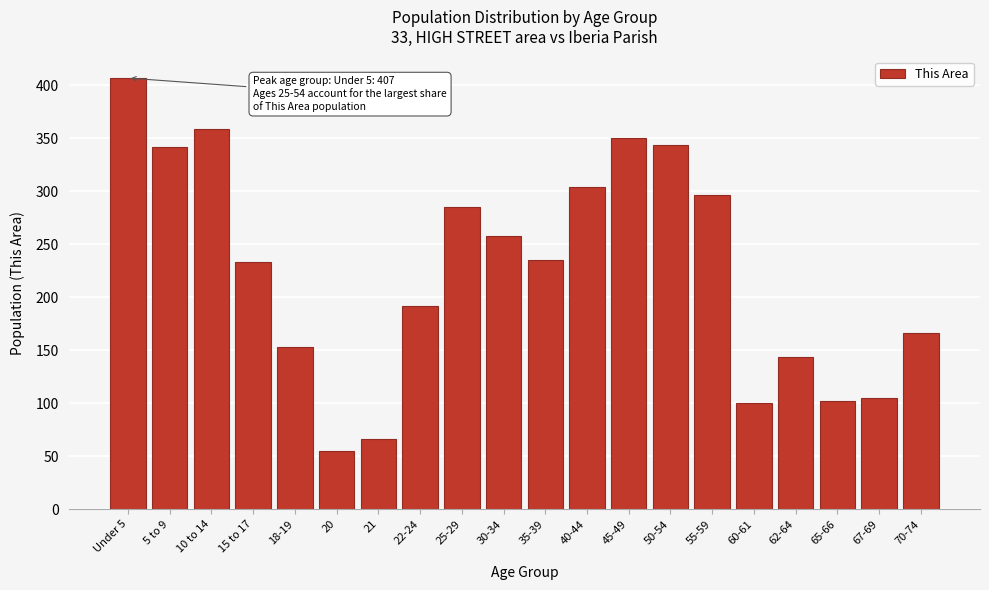

Reading left to right, transcribe all the data shown in this chart.

Under 5=407	5 to 9=342	10 to 14=359	15 to 17=233	18-19=153	20=55	21=66	22-24=192	25-29=285	30-34=258	35-39=235	40-44=304	45-49=350	50-54=344	55-59=297	60-61=100	62-64=144	65-66=102	67-69=105	70-74=166